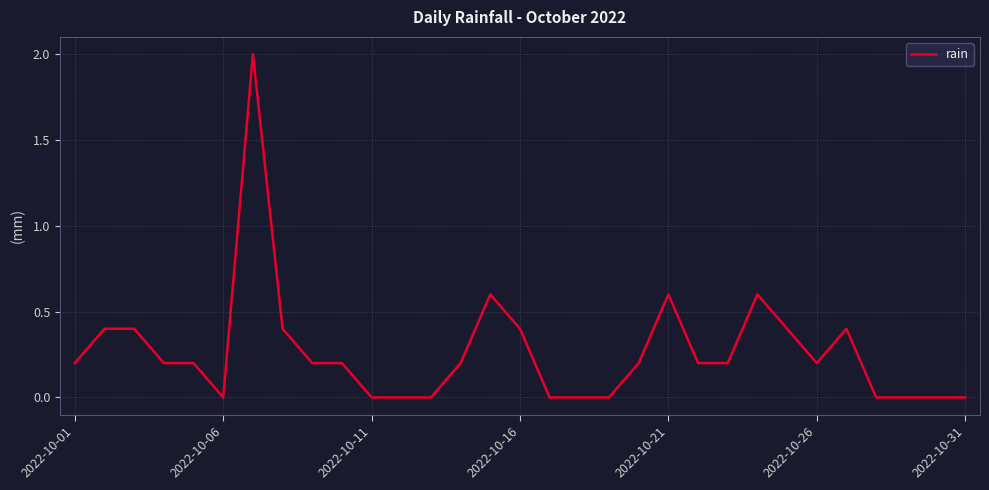

True or false: there are more than 2 points higher than both neighbors.

True